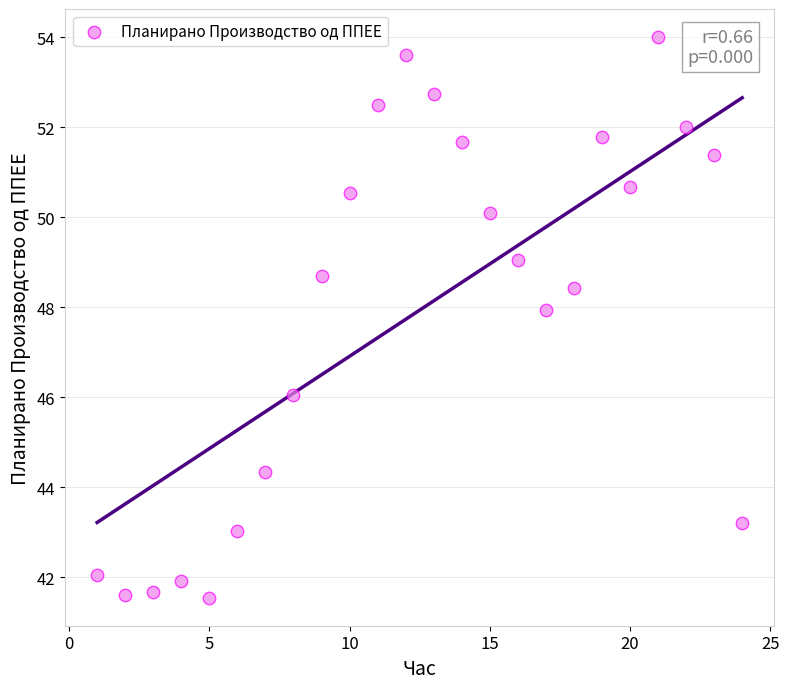

What is the range of Y values (max minus min)?

12.5